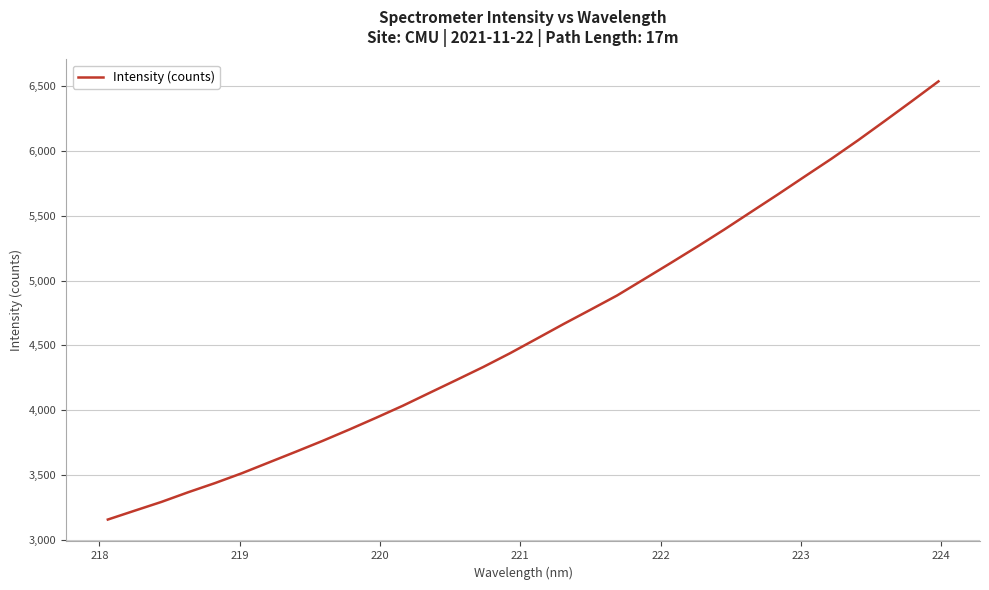

How many lines are shown in the chart?

1